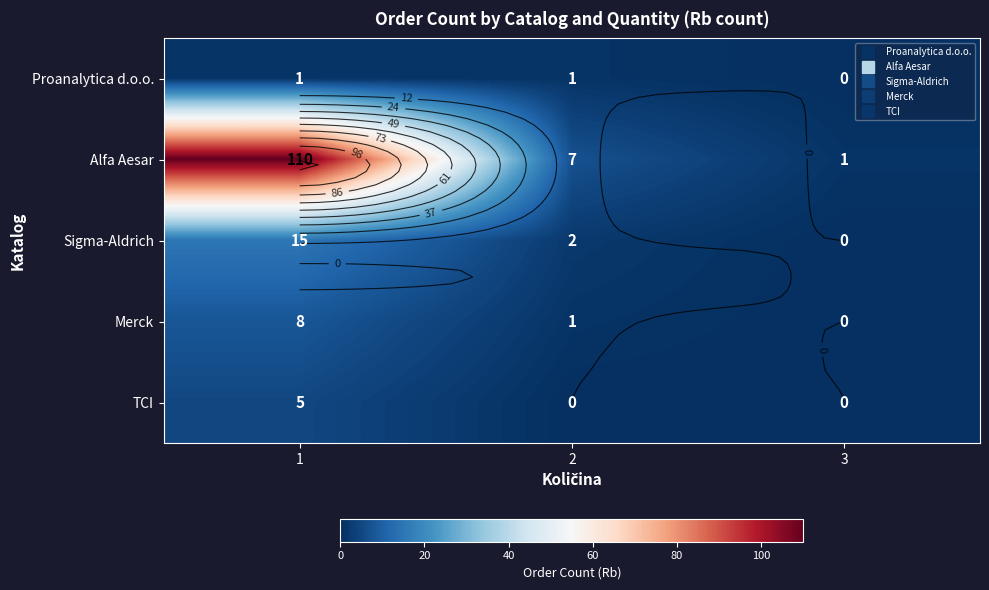

What is the difference between the highest and lowest values at 3?

1